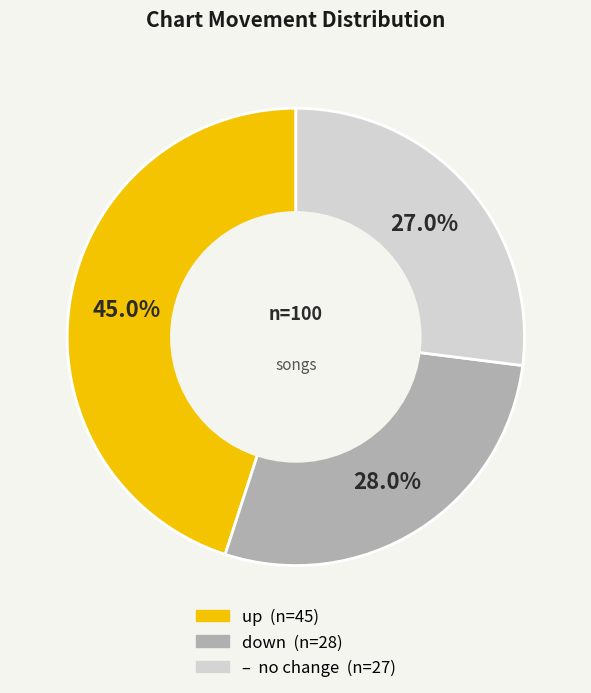

Is there a majority slice in this chart?

No